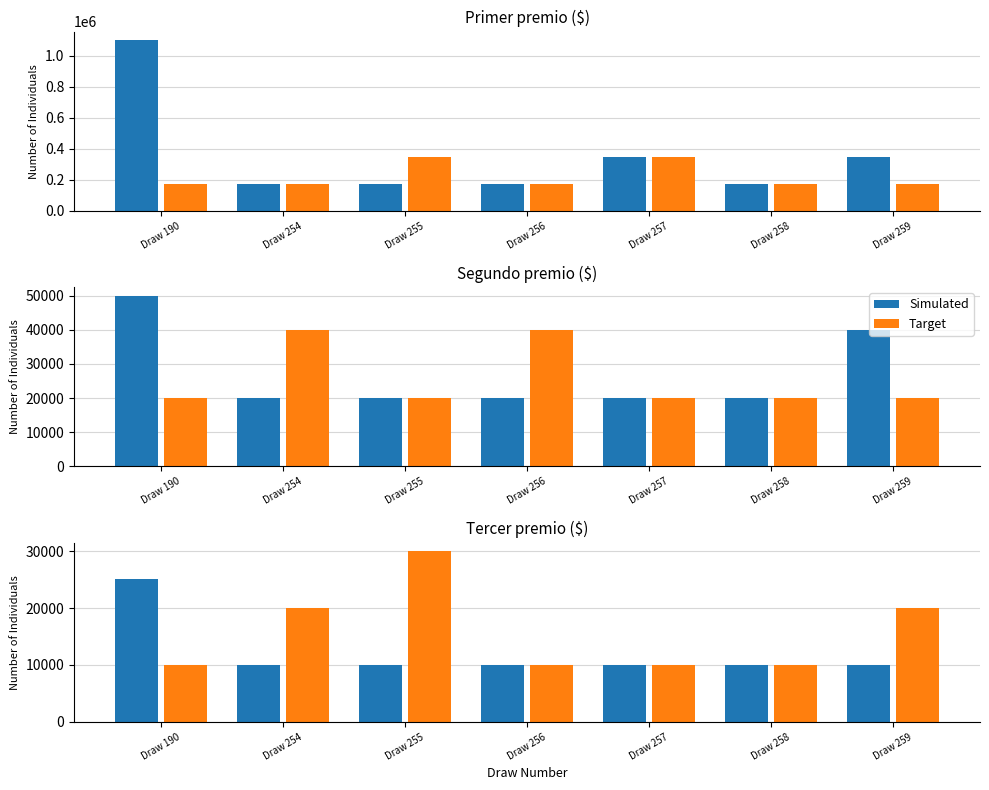

How many distinct data groups are displayed?

2